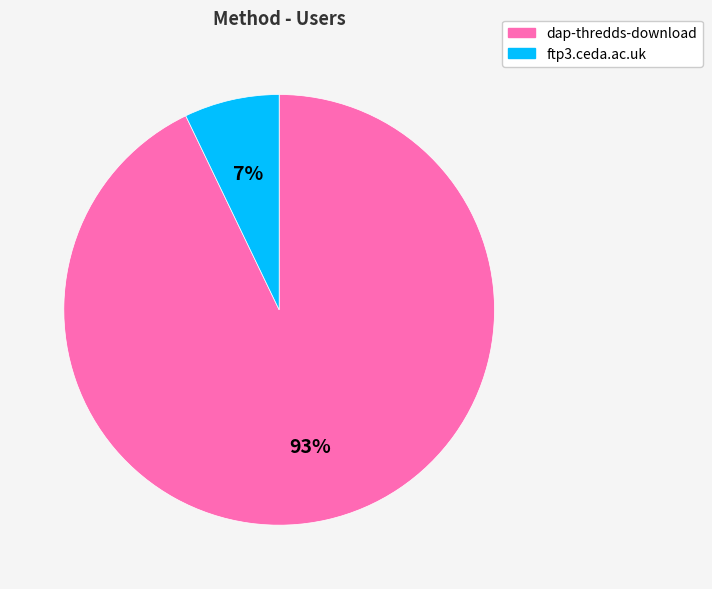

Which category has the smallest portion of the pie?

ftp3.ceda.ac.uk